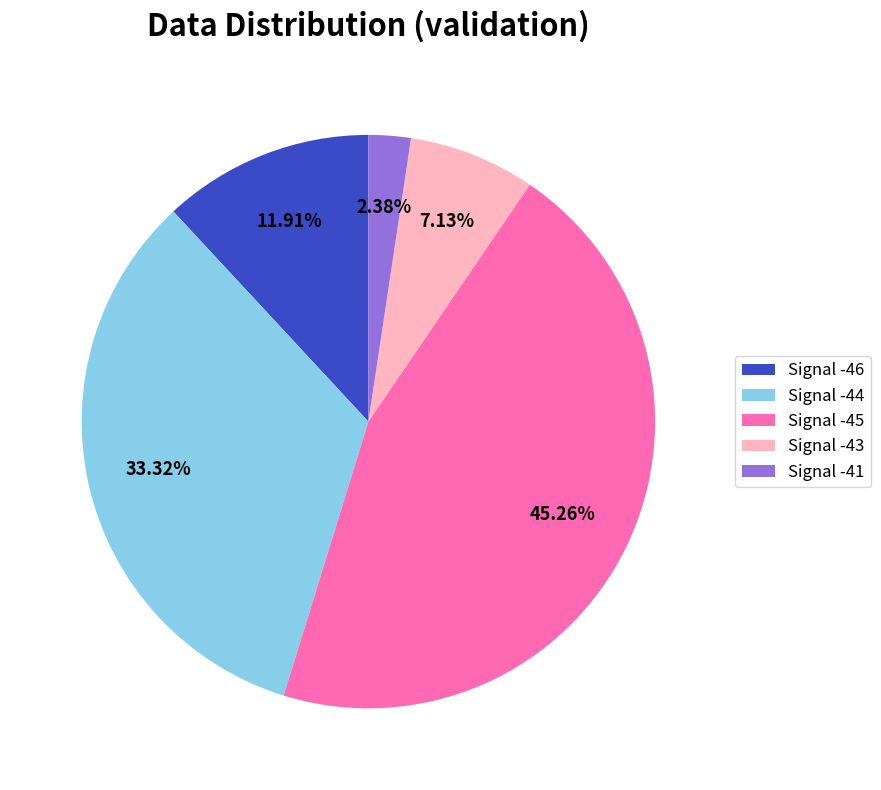

What percentage do Signal -45 and Signal -44 together represent?

78.6%